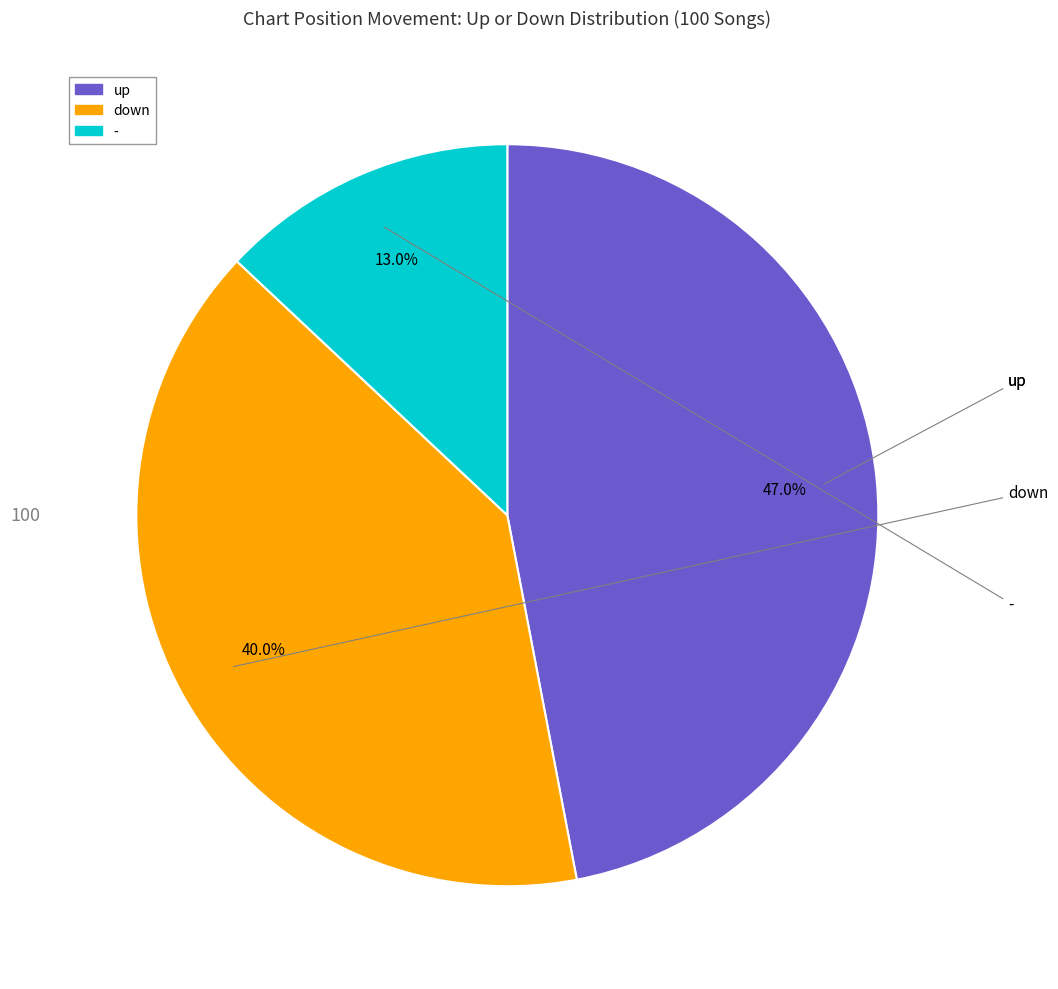

Is it true that - is 13% of the pie?

True